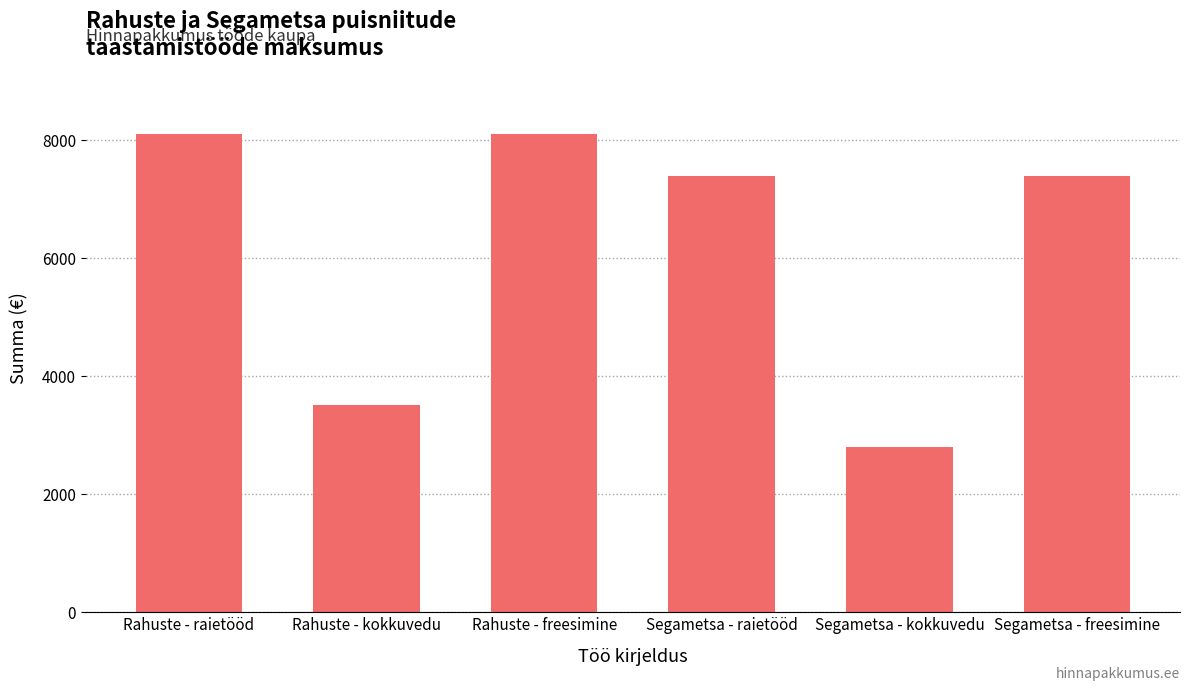

What is the label of the 2nd bar from the right?

Segametsa - kokkuvedu